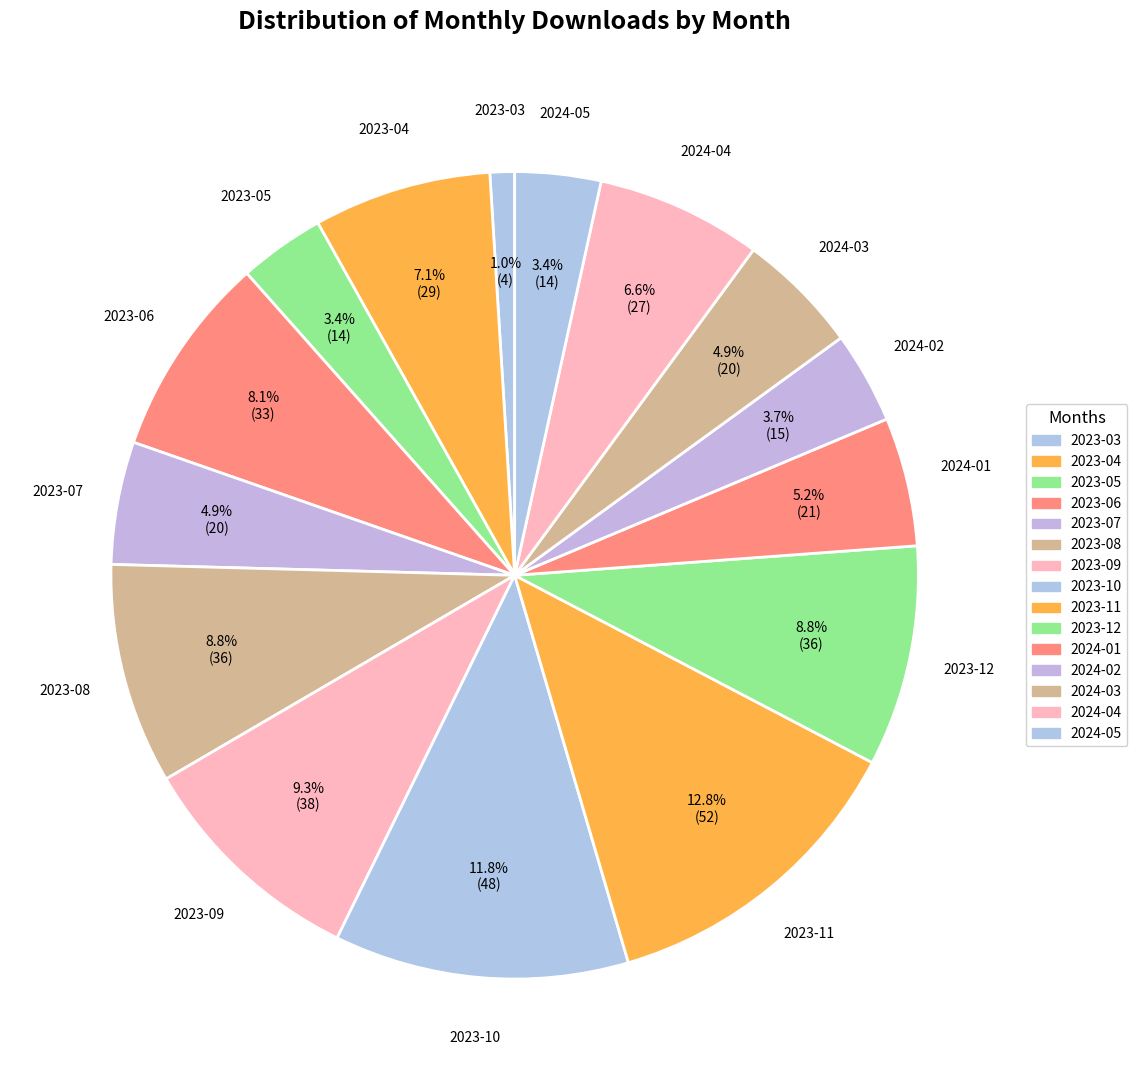

Is the sum of 2023-09 and 2024-05 greater than half?

No